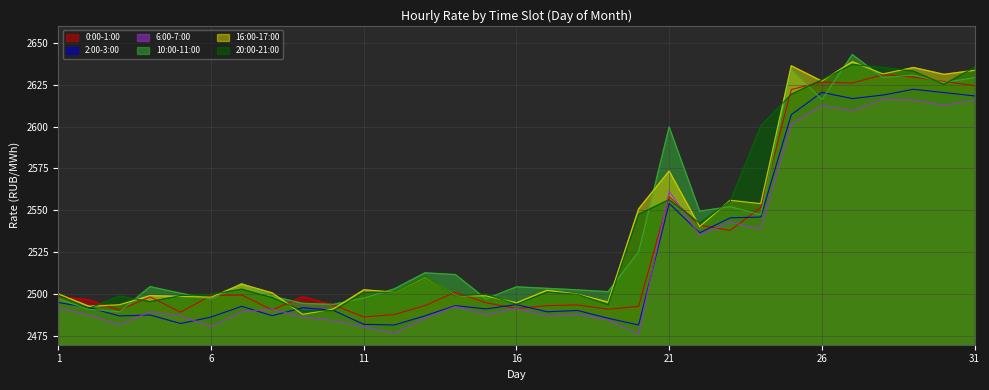

True or false: 16:00-17:00 has more than 1 interior local peaks.

True